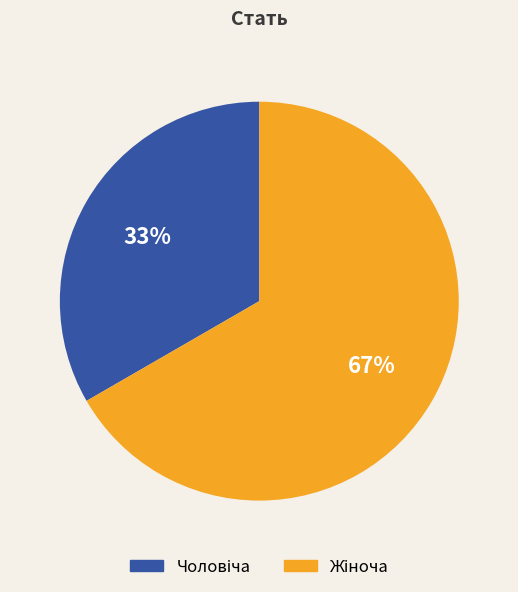

Is there a majority slice in this chart?

Yes